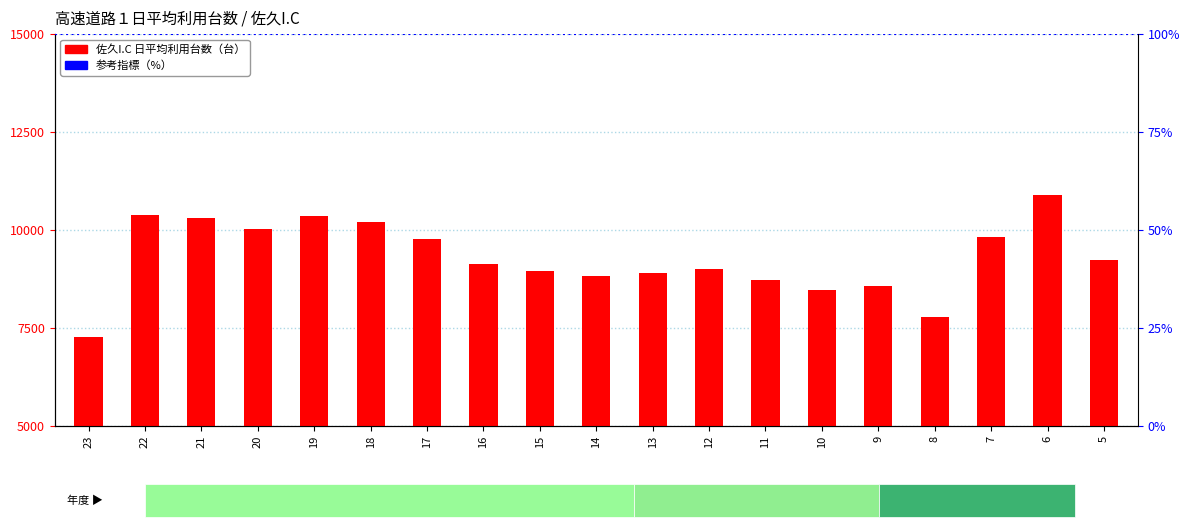

Is it true that the value at 21 is 10293?

True